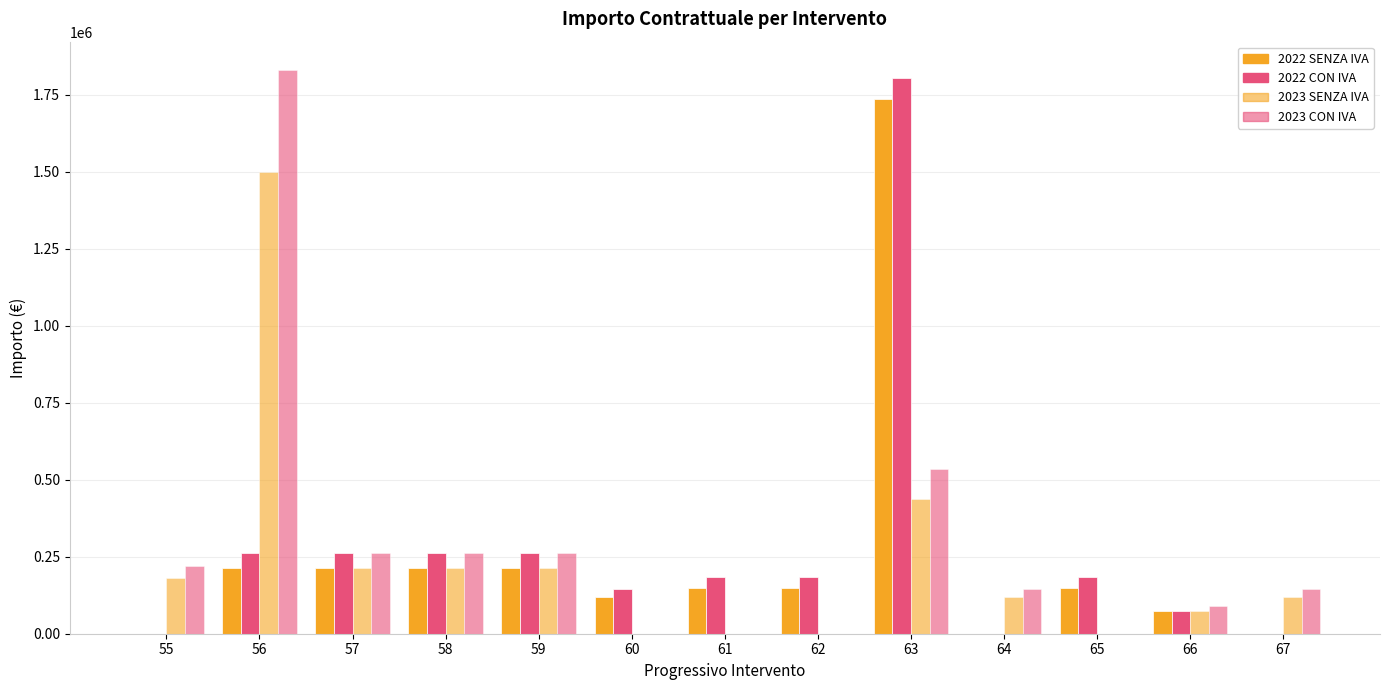

How many distinct data groups are displayed?

4